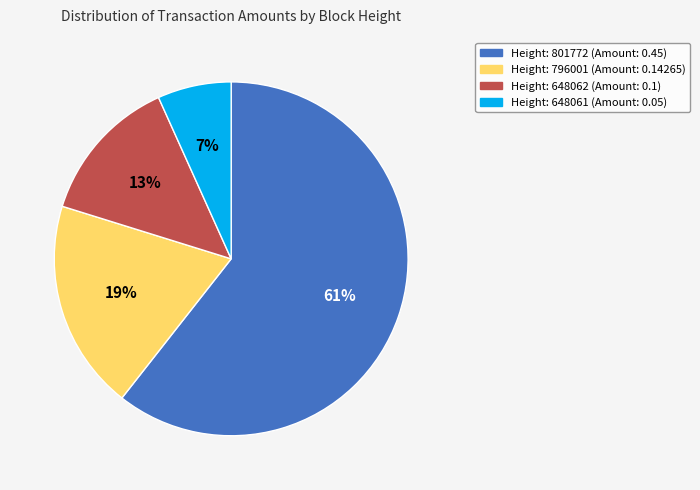

Which slice represents more than half of the pie?

Height: 801772 (Amount: 0.45)